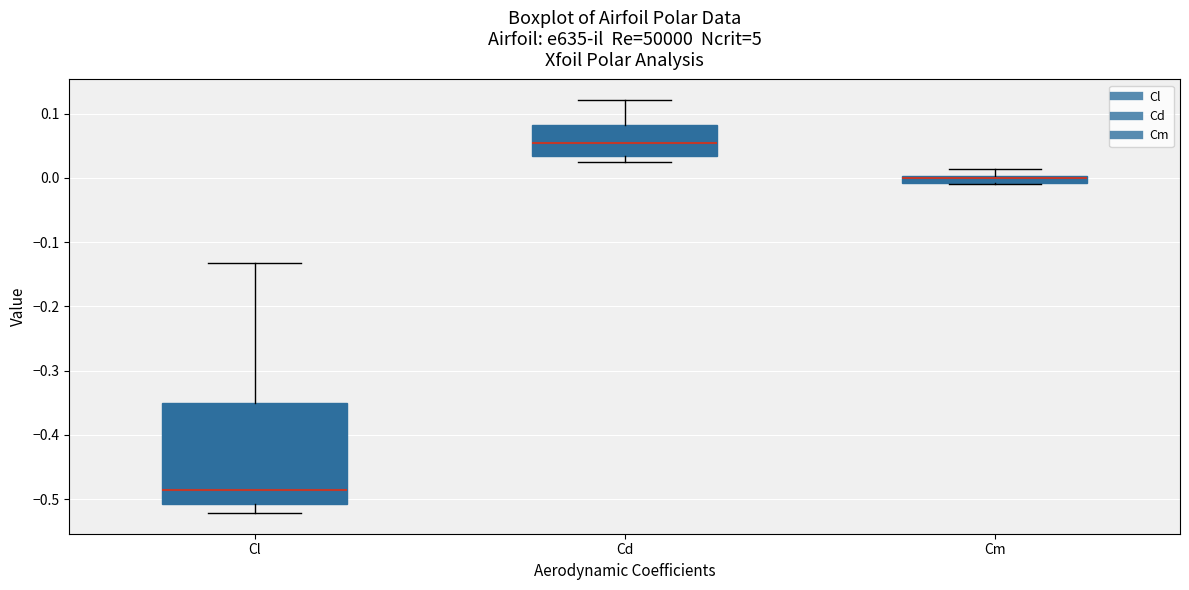

Which box has the lowest median line?

Cl